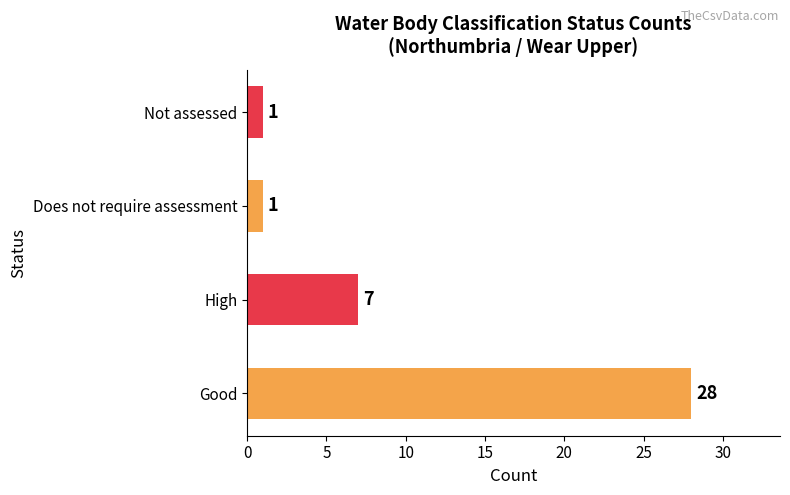

What is the difference between the maximum and minimum values?

27